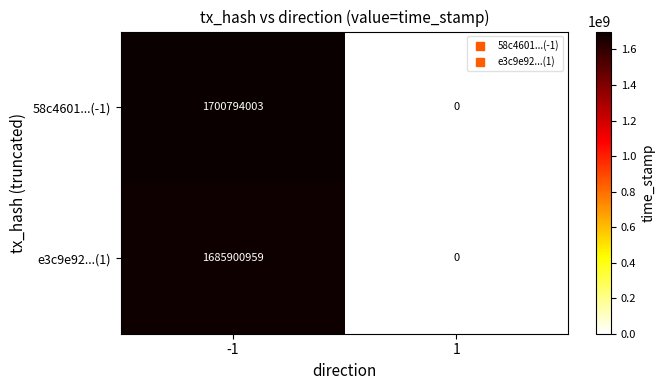

Which series has the largest range (max minus min)?

58c4601...(-1)